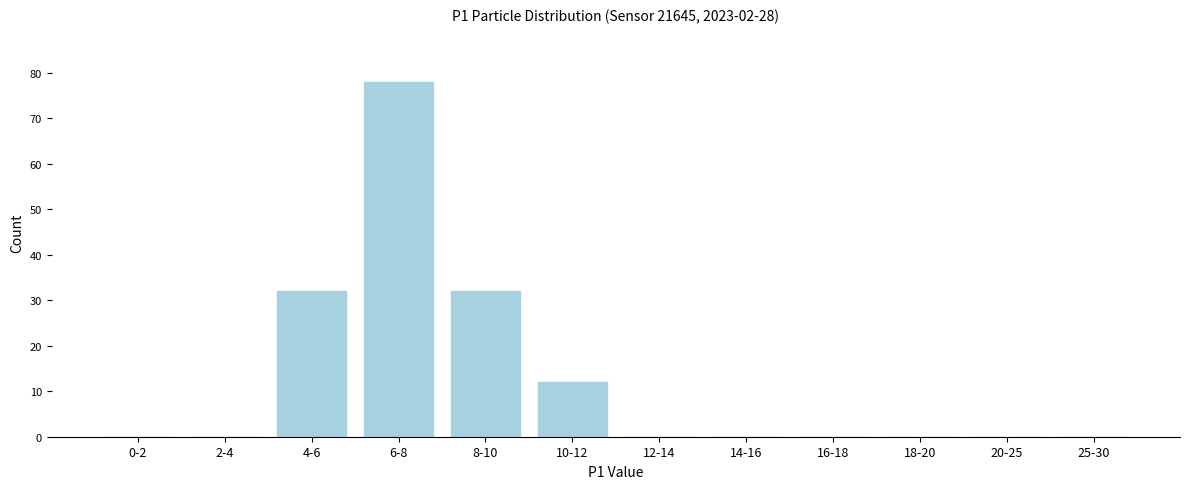

Reading left to right, what are all the values shown in this chart?

0-2=0	2-4=0	4-6=32	6-8=78	8-10=32	10-12=12	12-14=0	14-16=0	16-18=0	18-20=0	20-25=0	25-30=0